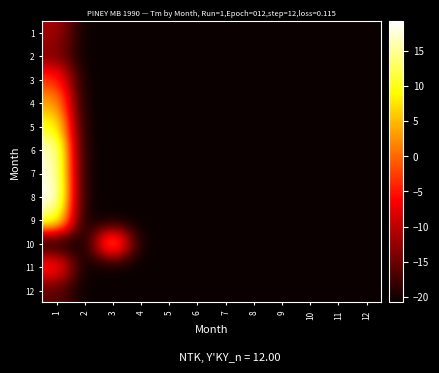

What is the total value across all series at 8?

-249.6